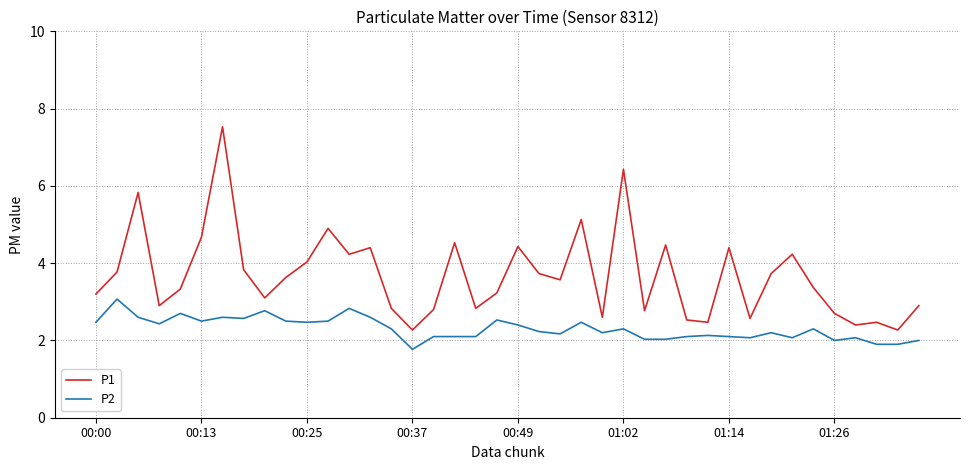

What is the difference between the second highest and second lowest values in the P2 series?

0.9